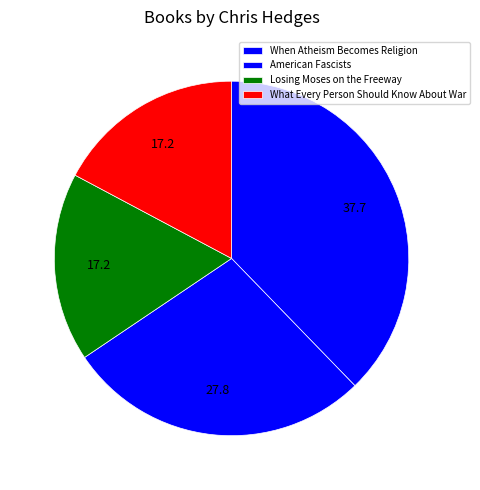

To the nearest percent, what is the difference between the When Atheism Becomes Religion and American Fascists slice percentages?

10%